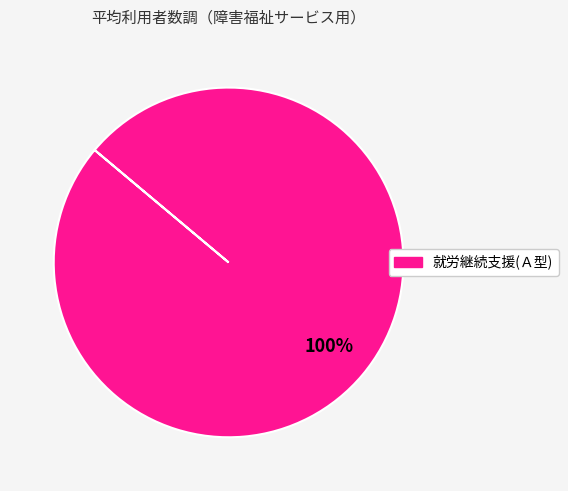

Does any single category account for the majority?

Yes